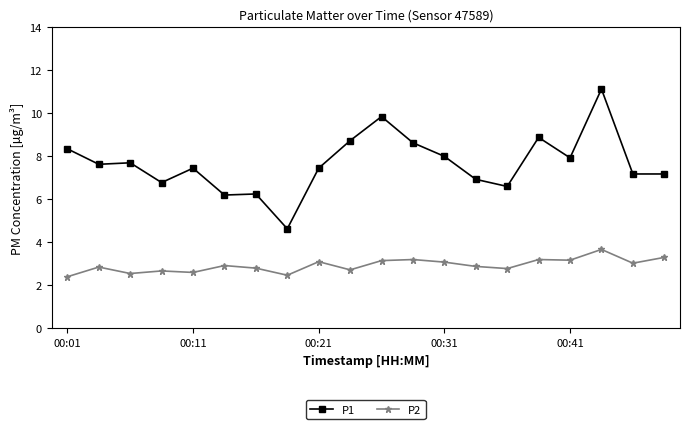

Is this an area chart (filled region under the line)?

No